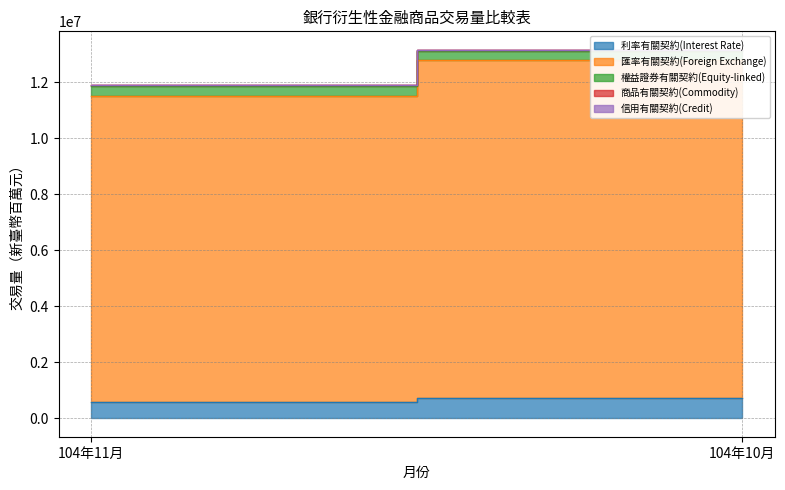

The value of 權益證券有關契約(Equity-linked) at 104年10月 is 308754. True or false?

True